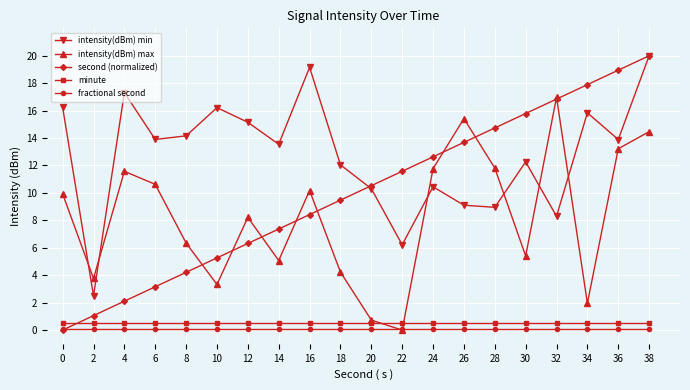

True or false: second (normalized) has more than 2 points higher than both neighbors.

False